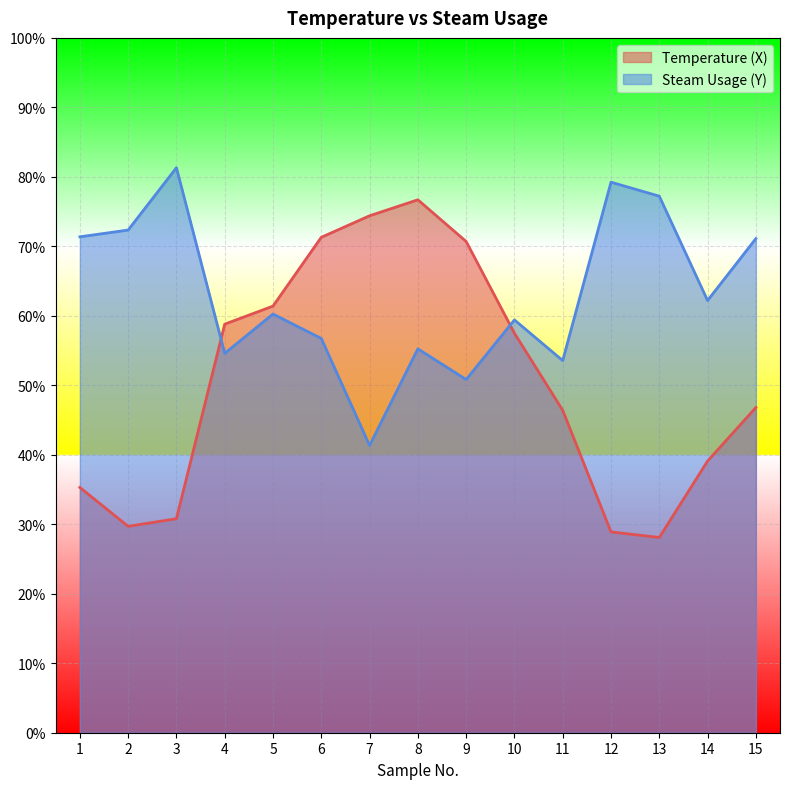

Is it true that Temperature (X) equals 46.8 at 15?

True